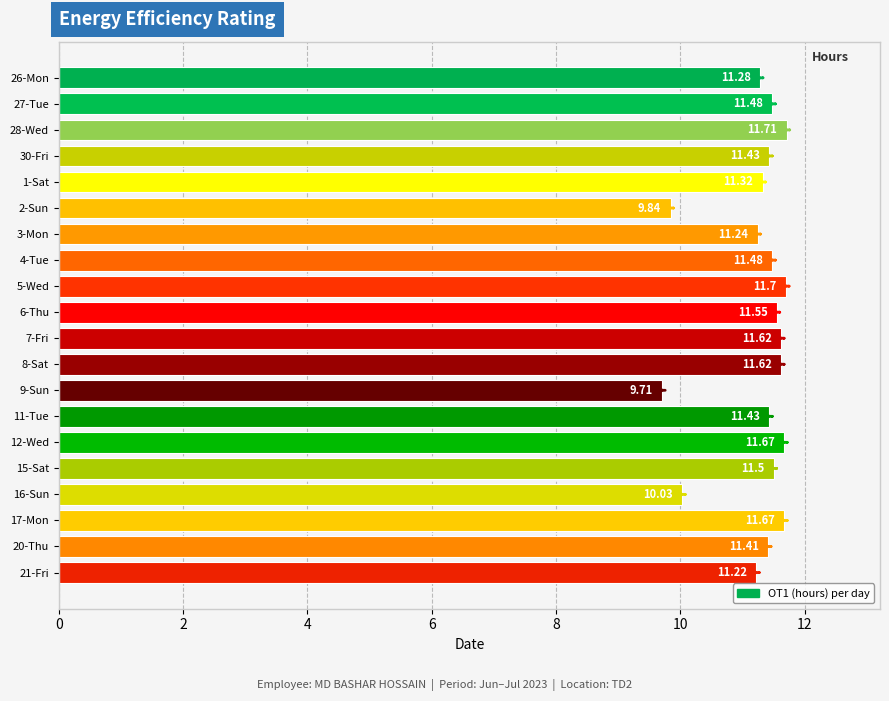

What is the sum of all values?

224.9